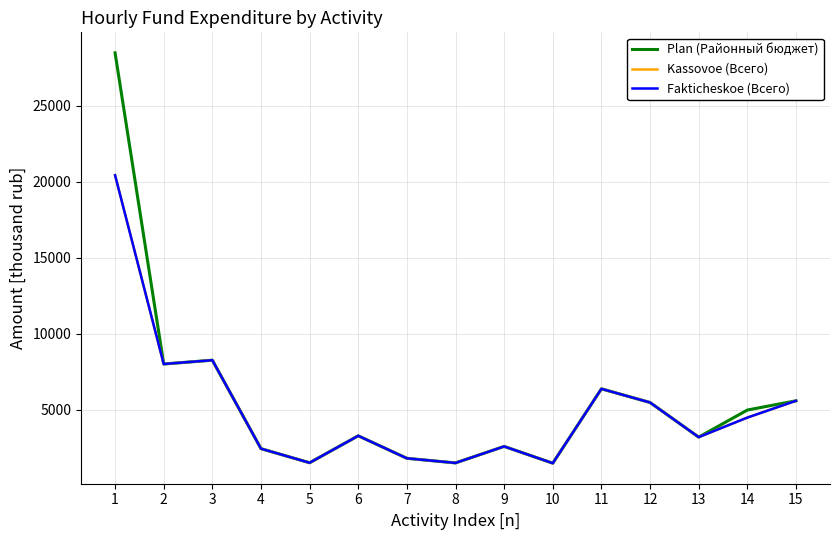

Reading right to left, extract all data points from this chart.

Plan (Районный бюджет): 5578.4	4968.5	3186.4	5466.4	6365.5	1470.2	2575.0	1488.4	1791.9	3273.9	1500.0	2428.0	8250.0	8000.0	28479.6
Kassovoe (Всего): 5578.3	4471.6	3186.4	5466.3	6365.4	1470.2	2575.0	1488.4	1791.8	3273.9	1500.0	2428.0	8250.0	8000.0	20424.7
Fakticheskoe (Всего): 5578.3	4471.6	3186.4	5466.3	6365.4	1470.2	2575.0	1488.4	1791.8	3273.9	1500.0	2428.0	8250.0	8000.0	20424.7